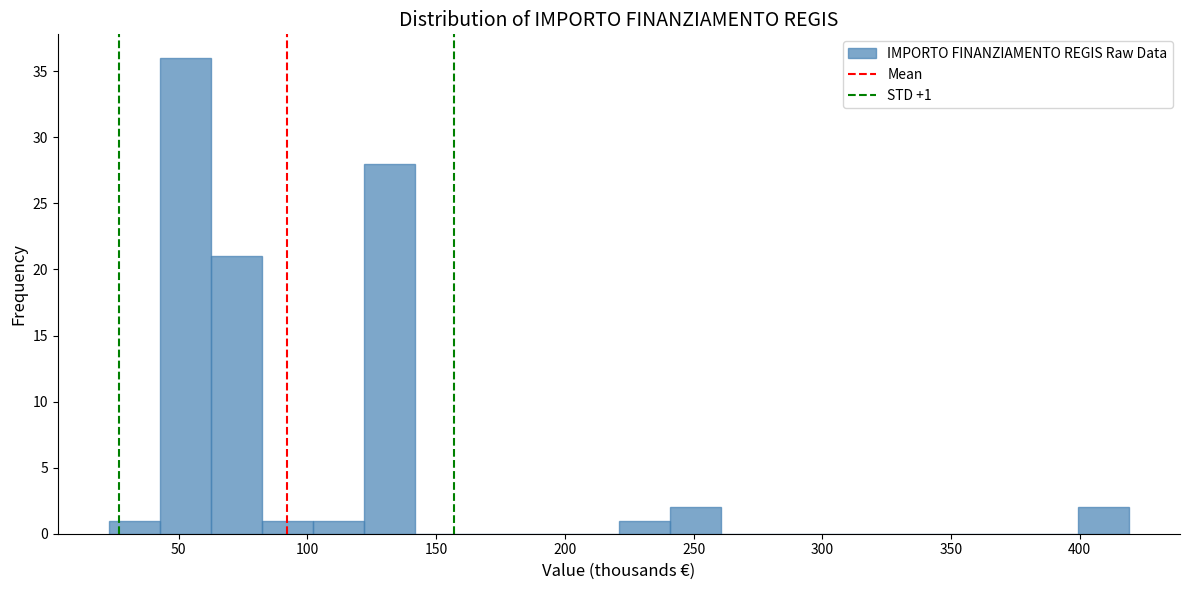

Read against the x-axis, roughly where is the centre of the tallest bar?

55